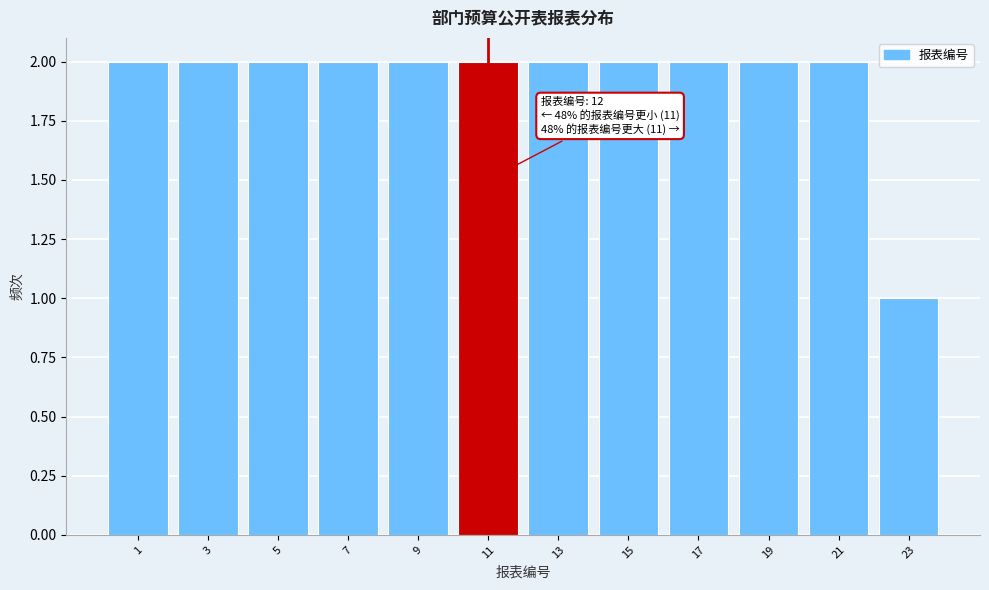

Reading left to right, transcribe all the data shown in this chart.

1=2	3=2	5=2	7=2	9=2	11=2	13=2	15=2	17=2	19=2	21=2	23=1